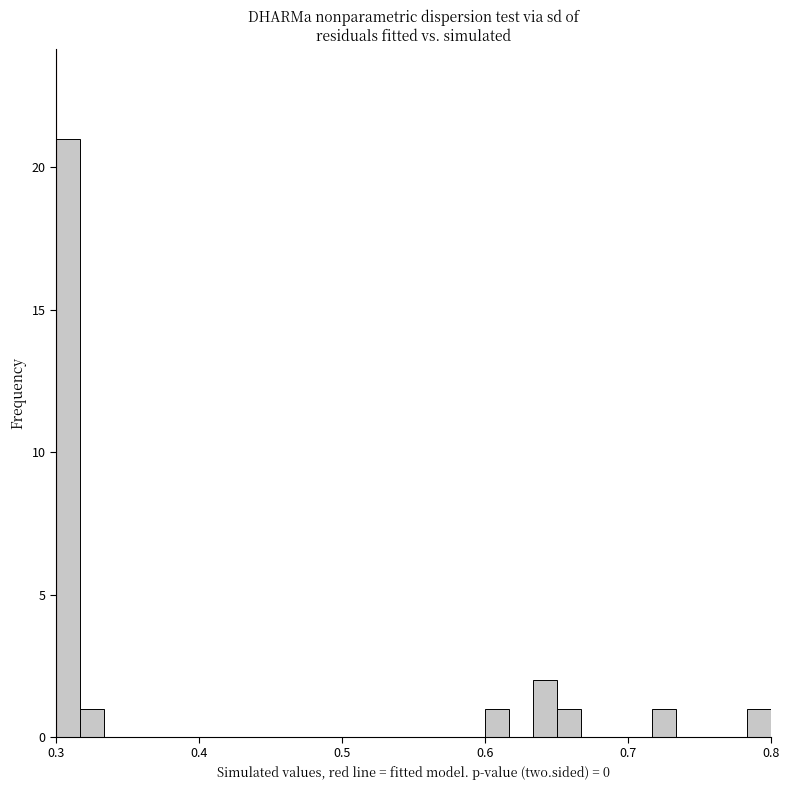

Read against the x-axis, roughly where is the centre of the tallest bar?

0.31